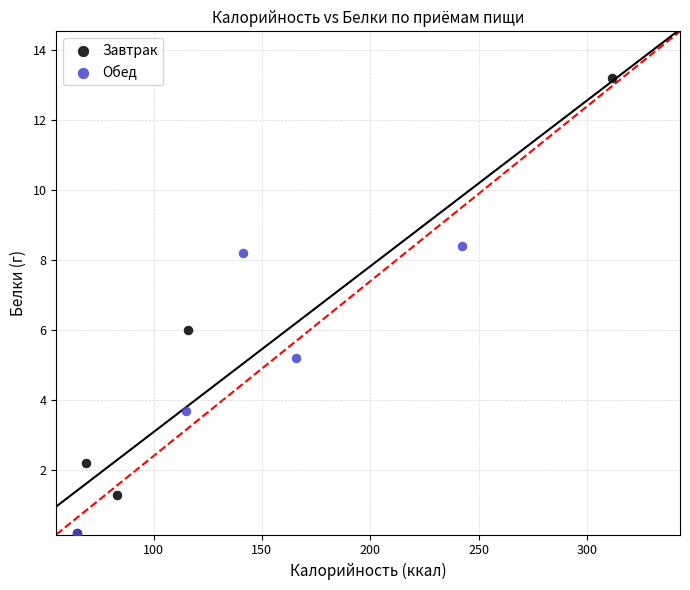

Which series has the largest Y range (max minus min)?

Завтрак